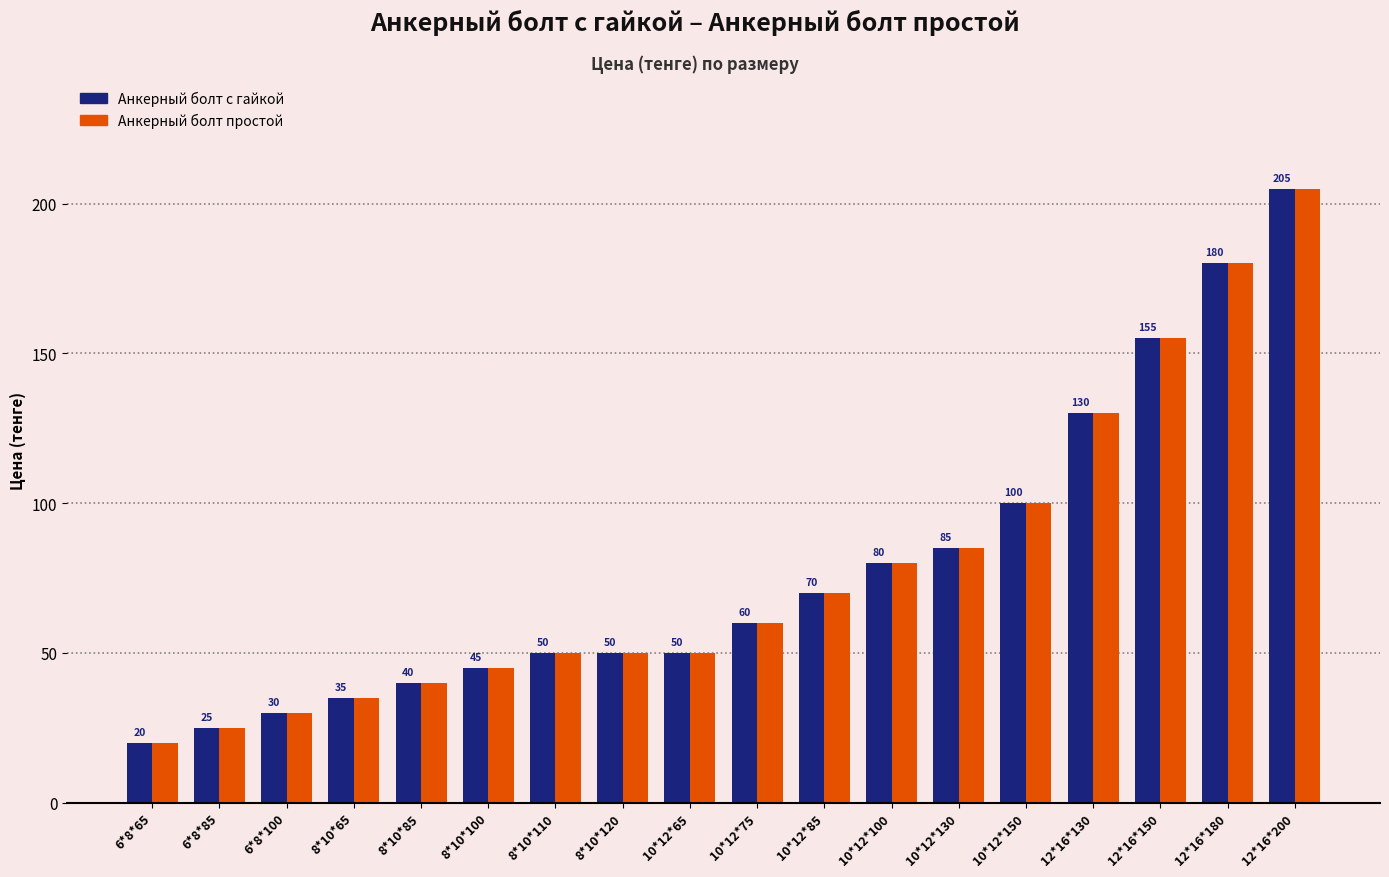

Which category has the lowest value across all series?

6*8*65